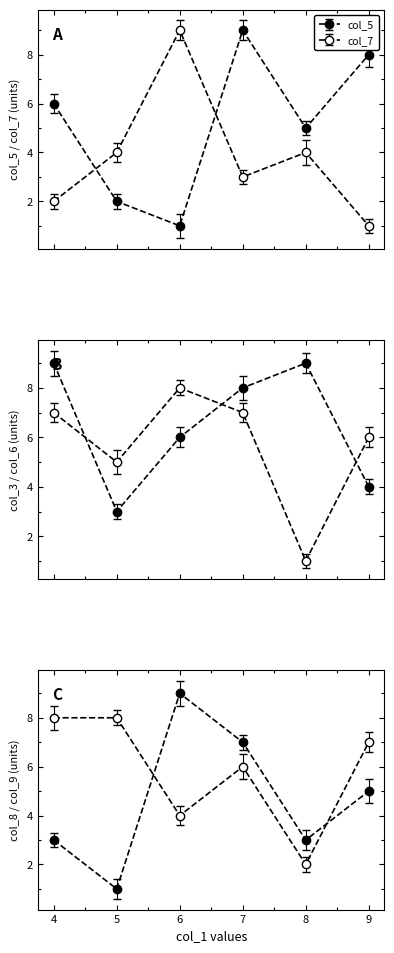

Reading left to right, transcribe all the data shown in this chart.

col_5: 6	2	1	9	5	8
col_7: 2	4	9	3	4	1
col_3: 9	3	6	8	9	4
col_6: 7	5	8	7	1	6
col_8: 3	1	9	7	3	5
col_9: 8	8	4	6	2	7